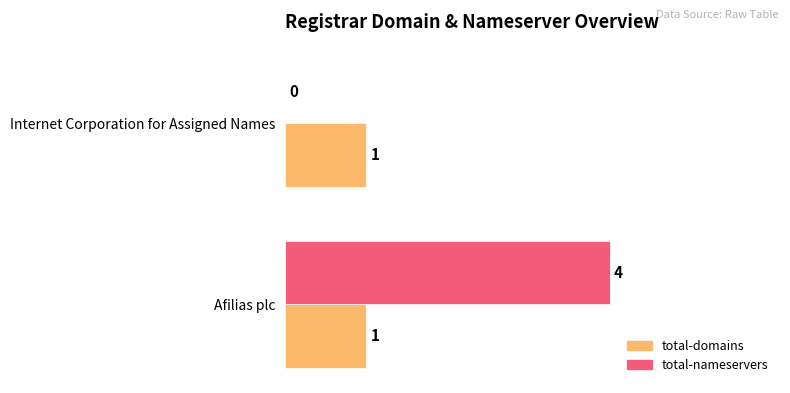

Between Afilias plc and Internet Corporation for Assigned Names, which series saw the biggest shift?

total-nameservers